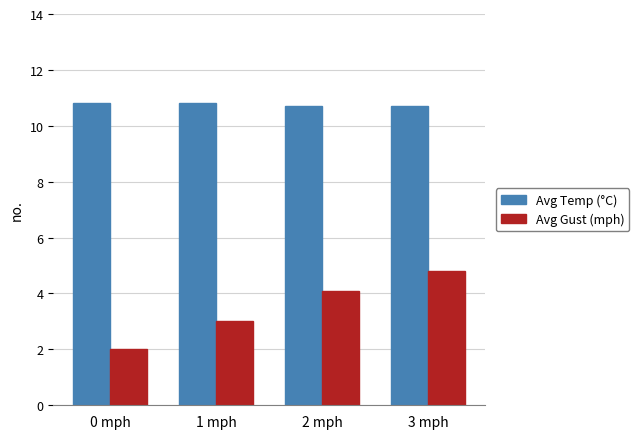

What is the minimum value shown in the chart?

2.0